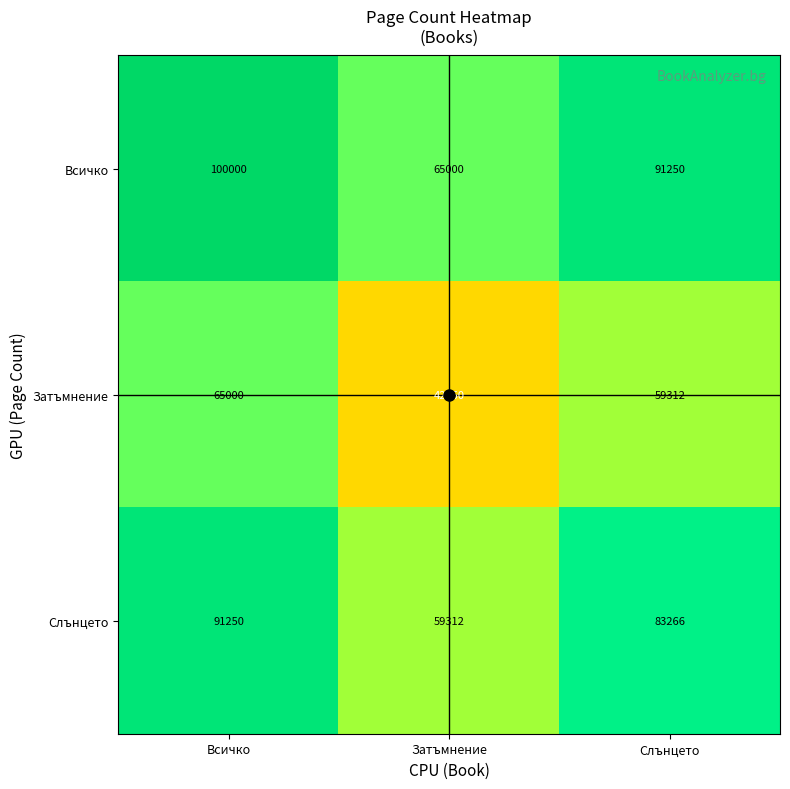

What is the difference between the highest and lowest values at Затъмнение?

22750